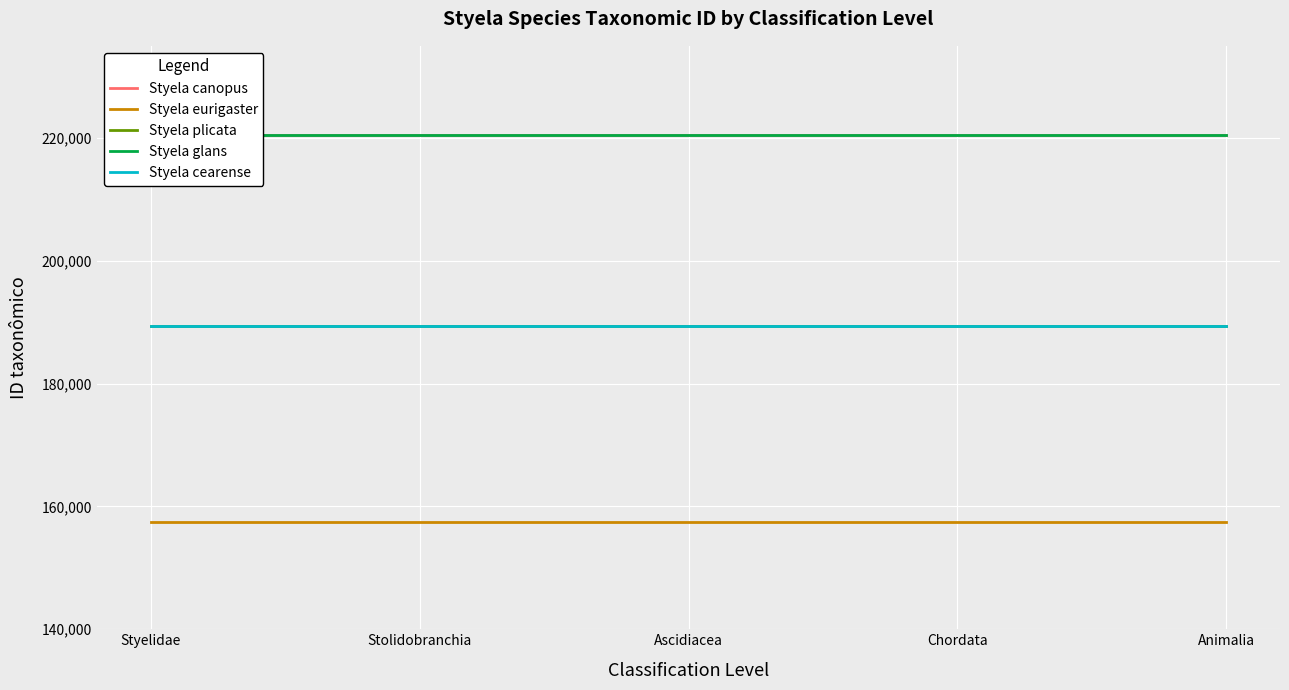

What is the difference between the highest and lowest values at Ascidiacea?

63108